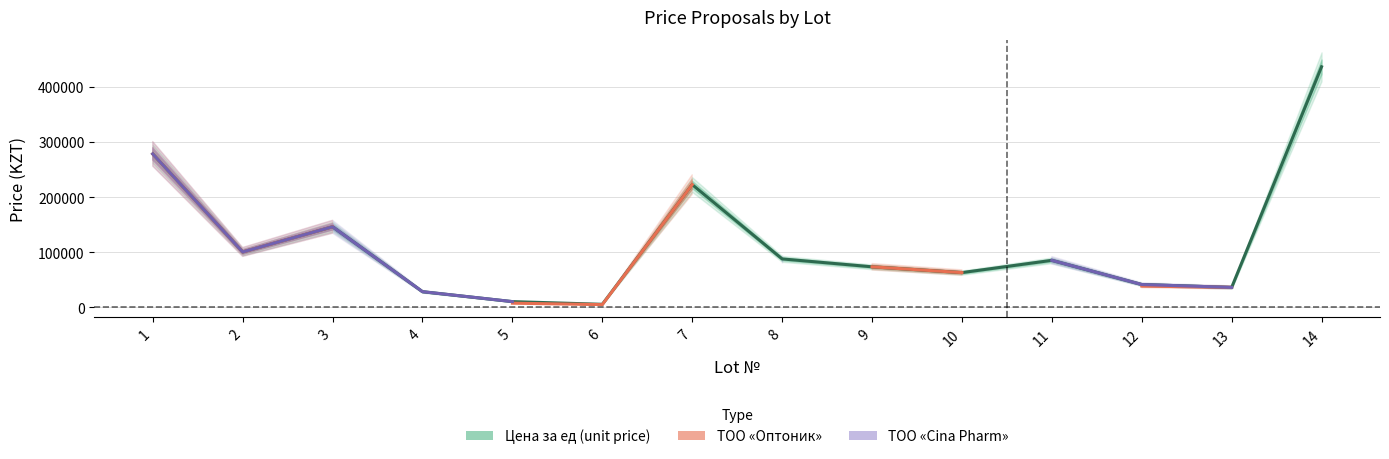

Does the chart have visible grid lines?

Yes